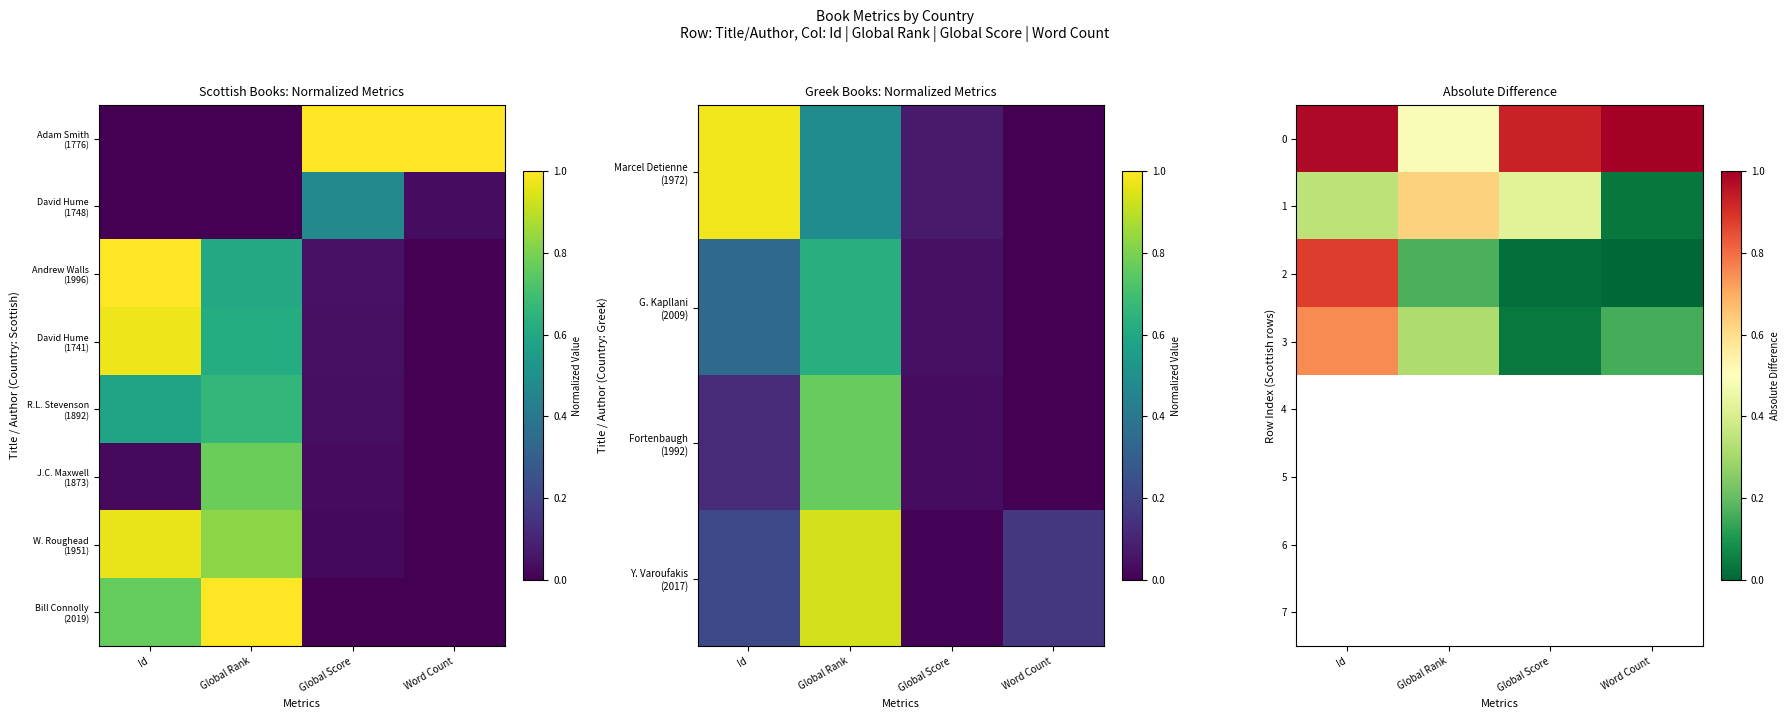

True or false: 1 has a value of 0.2 at Global Rank.

False